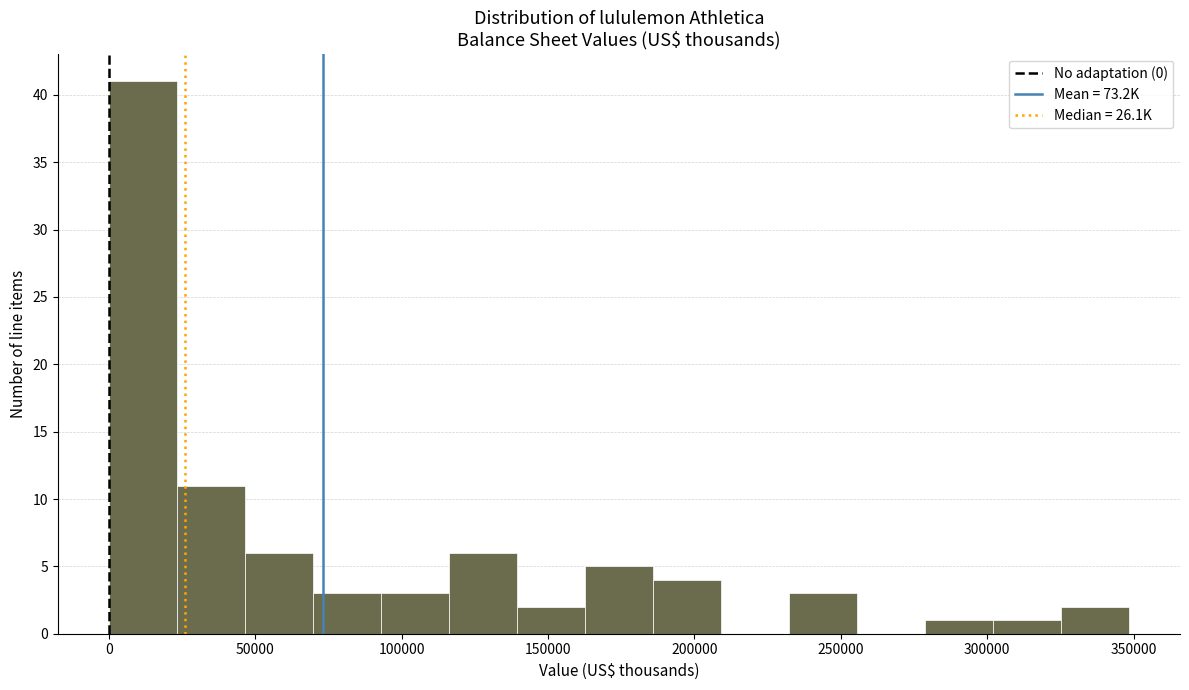

Reading left to right, list every bar in this chart as the range it spans on the x-axis followed by its height. Neither the bar edges nor the heights are printed on the chart, so give them approximately, as read against the axes.

0 to 25000: 41
25000 to 45000: 11
45000 to 70000: 6
70000 to 95000: 3
95000 to 115000: 3
115000 to 140000: 6
140000 to 165000: 2
165000 to 185000: 5
185000 to 210000: 4
210000 to 230000: 0
230000 to 255000: 3
255000 to 280000: 0
280000 to 300000: 1
300000 to 325000: 1
325000 to 350000: 2